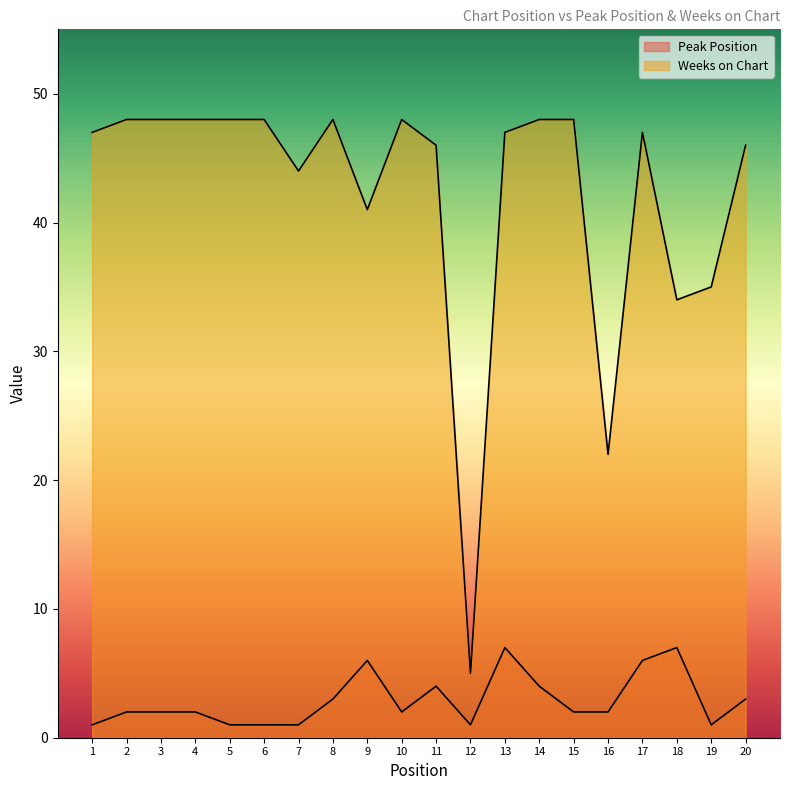

At which label is Weeks on Chart closest to 26?

16